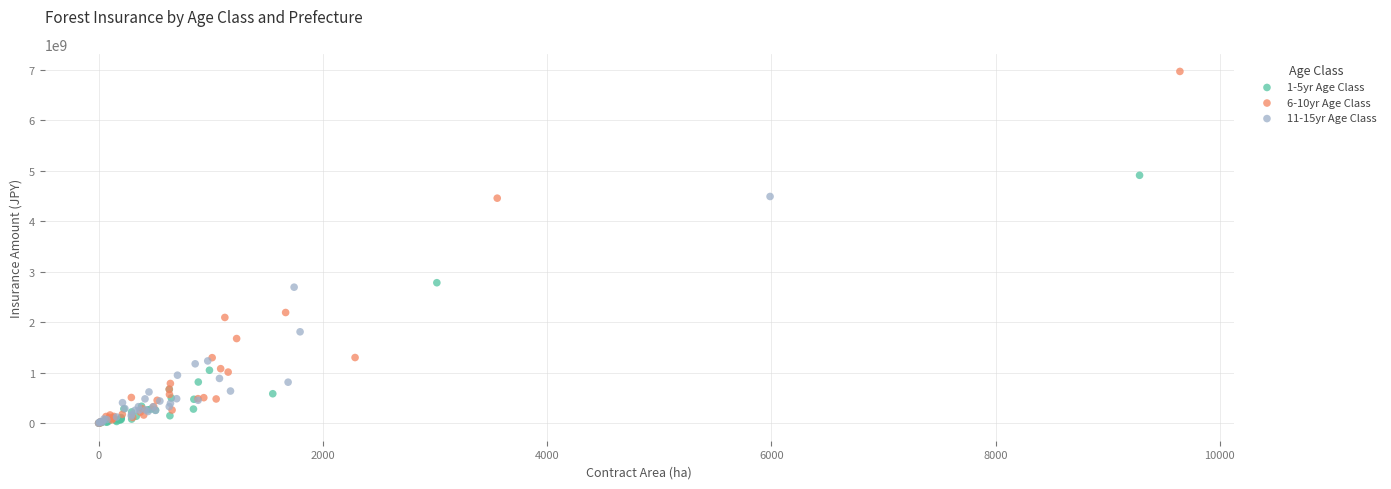

What are all the series names shown in the legend?

1-5yr Age Class, 6-10yr Age Class, 11-15yr Age Class